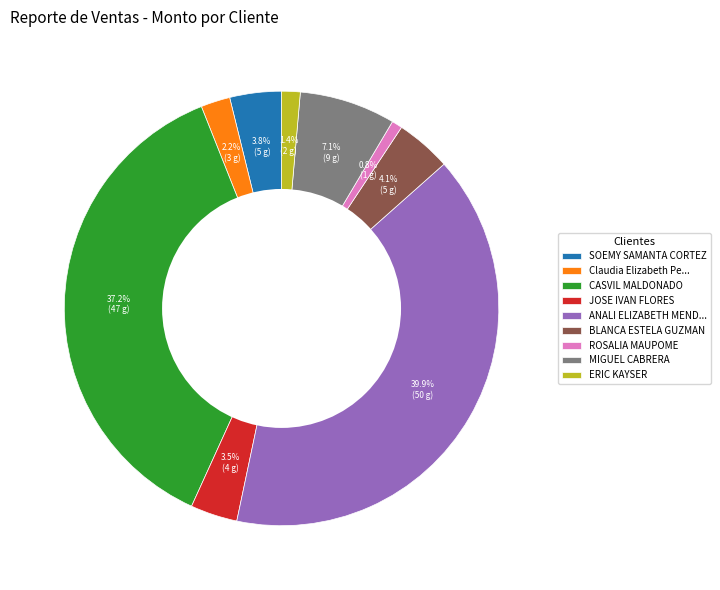

To the nearest percent, what percentage of the pie is ROSALIA MAUPOME?

1%